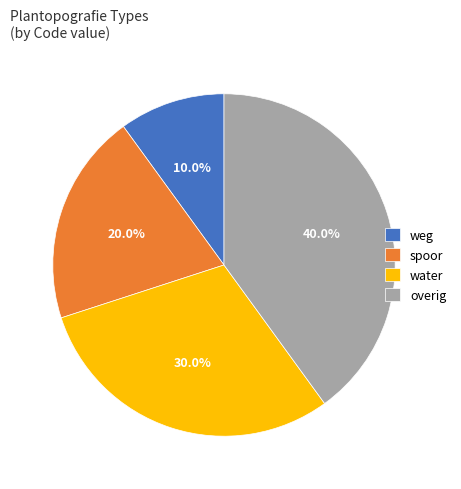

How many slices are in this pie chart?

4